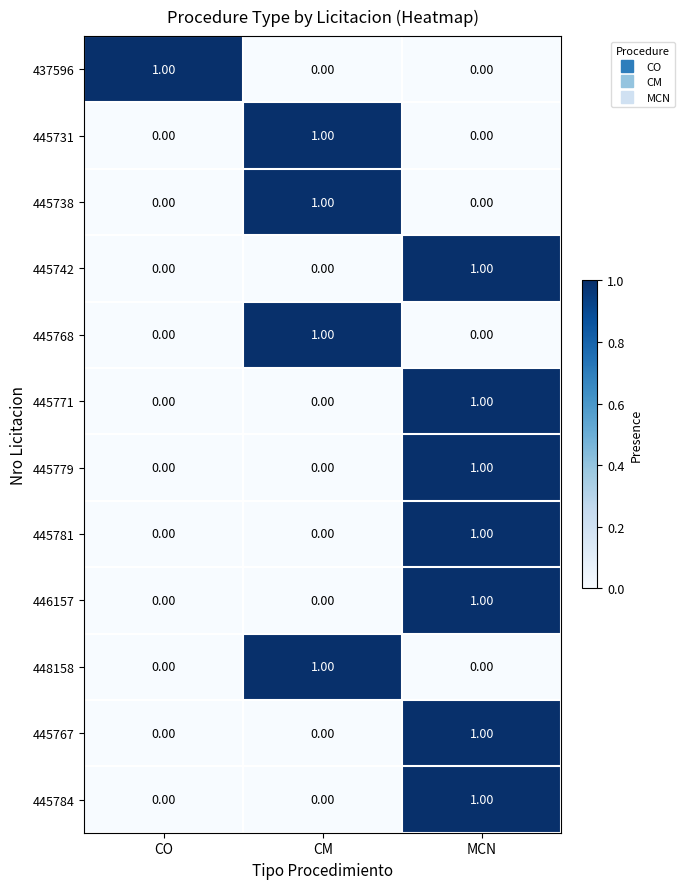

At which label does 445742 reach its peak?

MCN